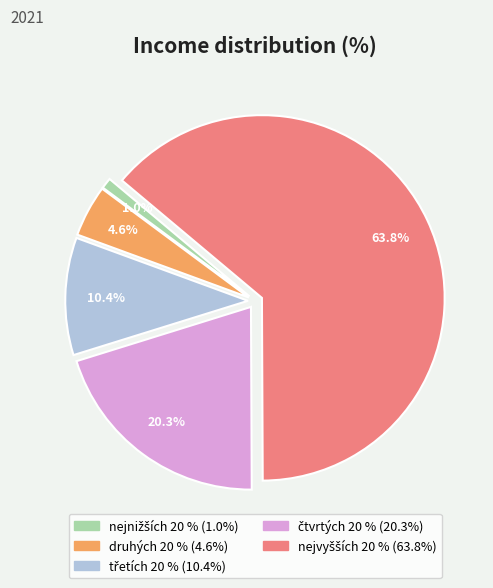

What percentage is NOT represented by druhých 20 %?

95.4%